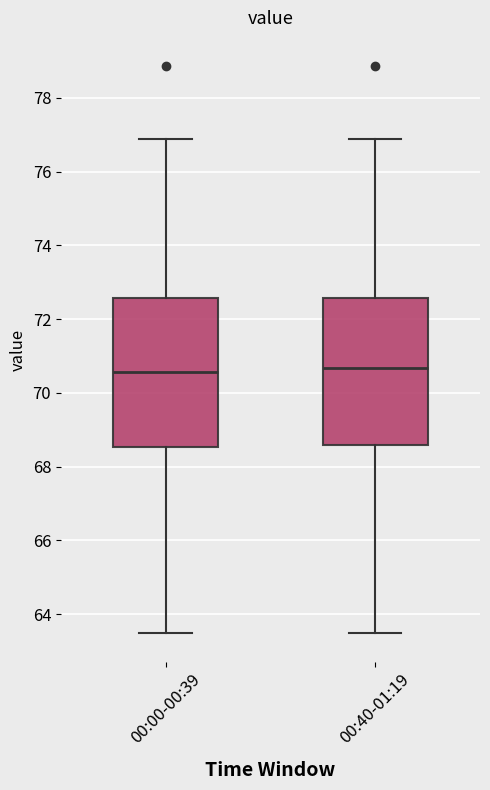

Where is the lower edge of the box for 00:40-01:19 on the y-axis? The values are not printed on the chart, so give them approximately, as read against the axis.

68.6